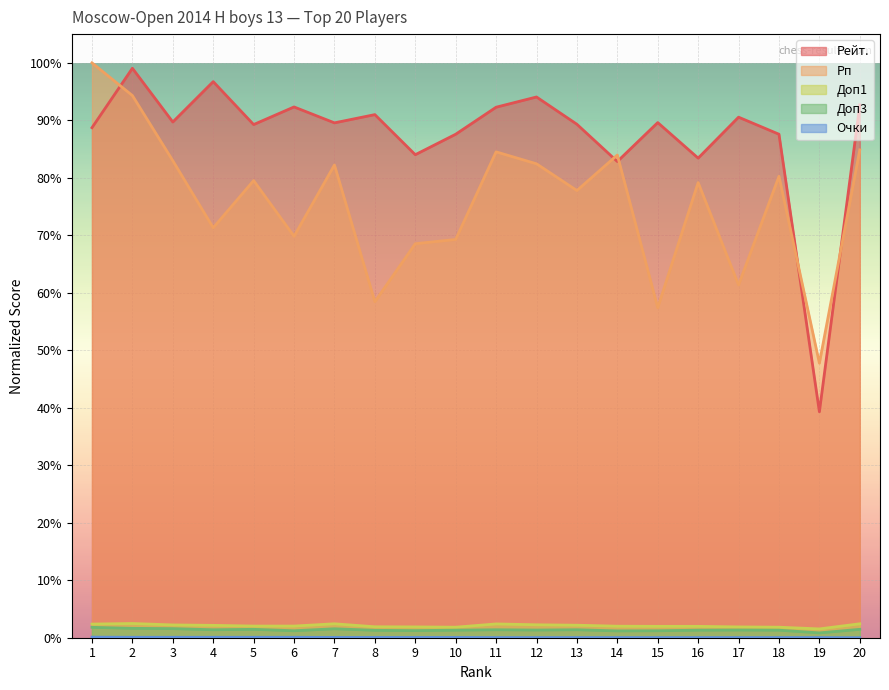

What is the total value across all series at 19?

0.9